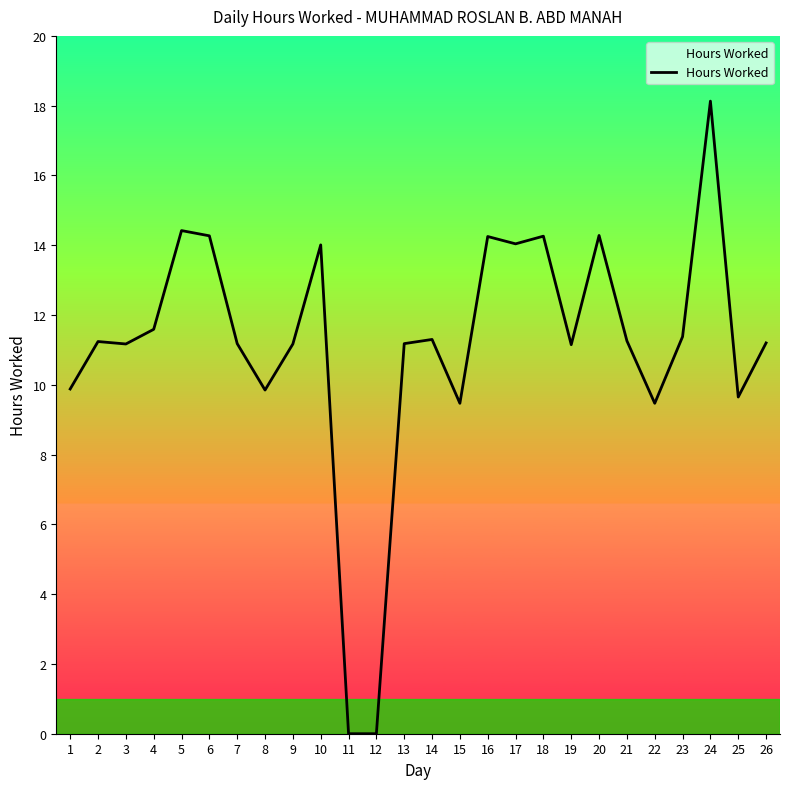

Which label corresponds to the largest value in the chart?

24